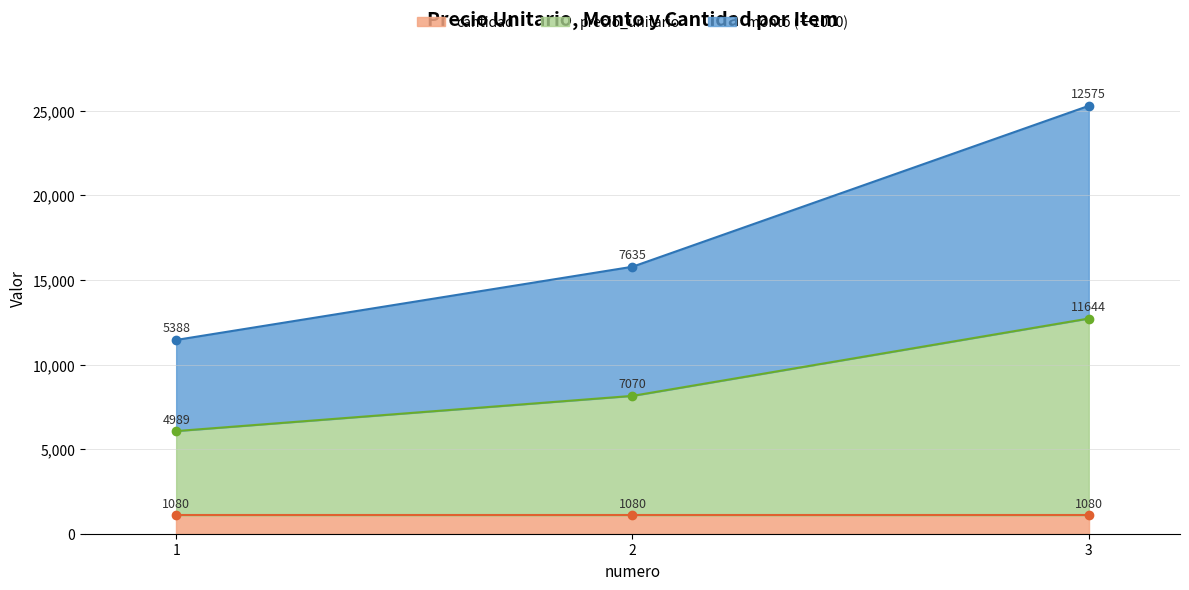

Rank the categories by precio_unitario value from lowest to highest.

1, 2, 3